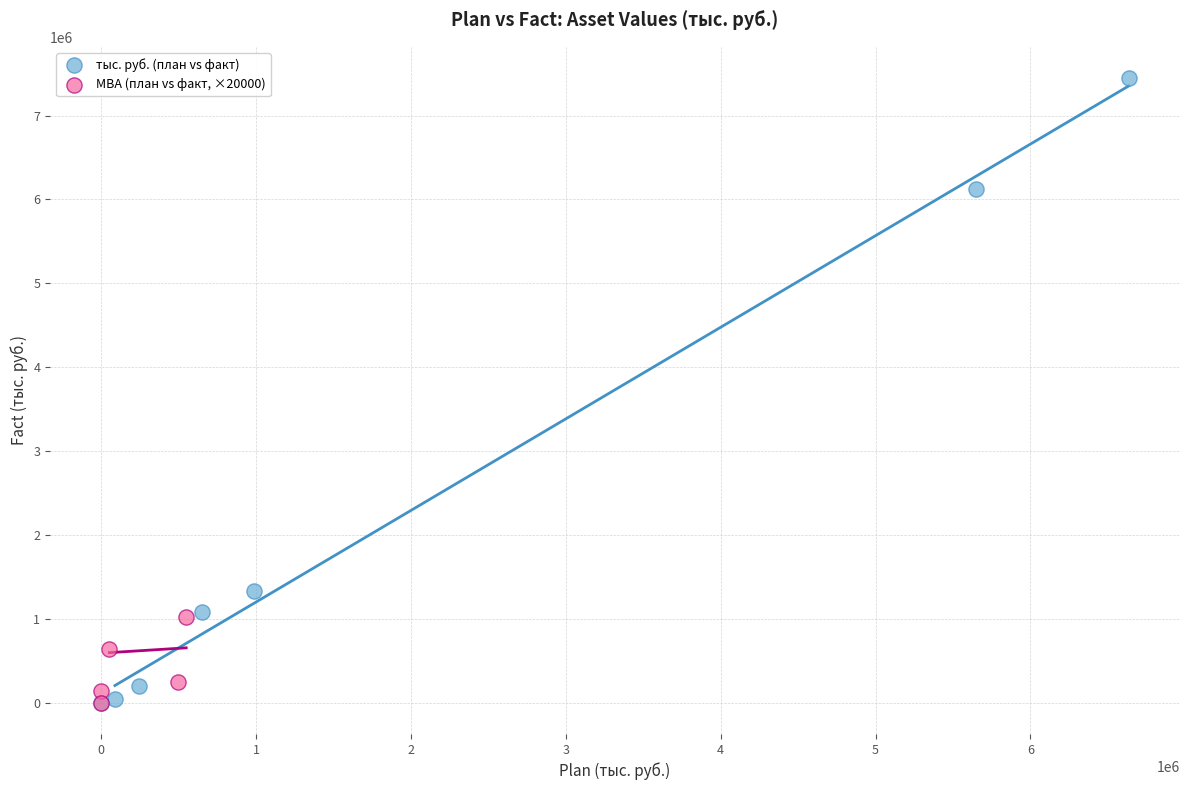

Which series has the largest Y range (max minus min)?

тыс. руб. (план vs факт)